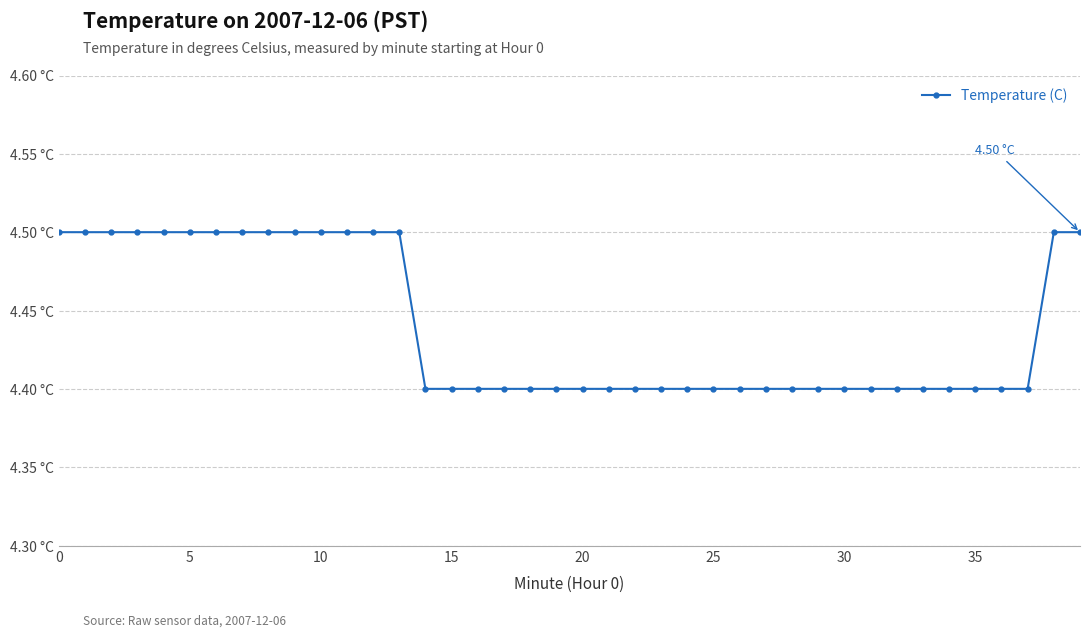

Is this an area chart (filled region under the line)?

No